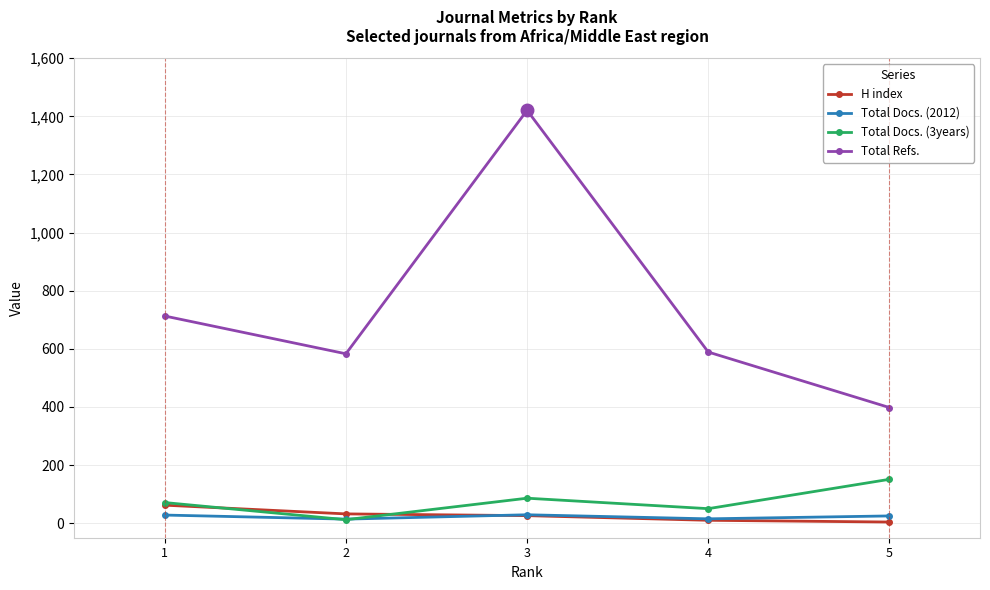

What is the difference between the second highest and second lowest values in the Total Docs. (2012) series?

13